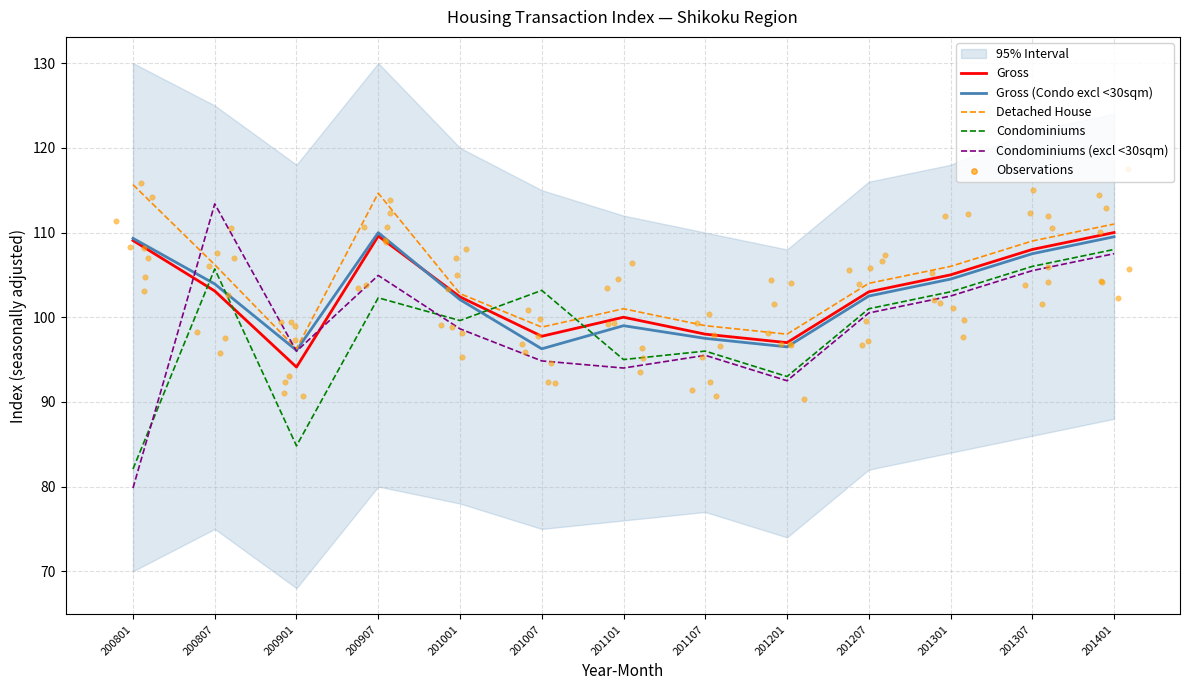

What are all the series names shown in the legend?

Gross, Gross (Condo excl <30sqm), Detached House, Condominiums, Condominiums (excl <30sqm)